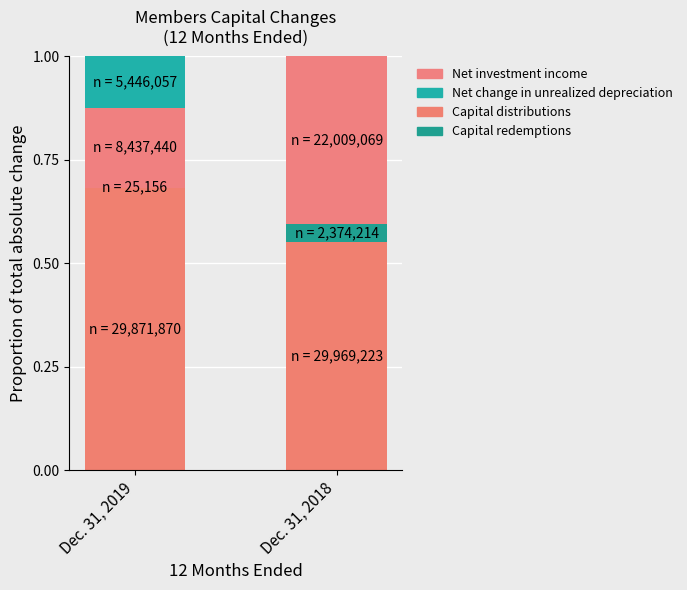

The Capital distributions series shows 0.7 at Dec. 31, 2019. True or false?

True